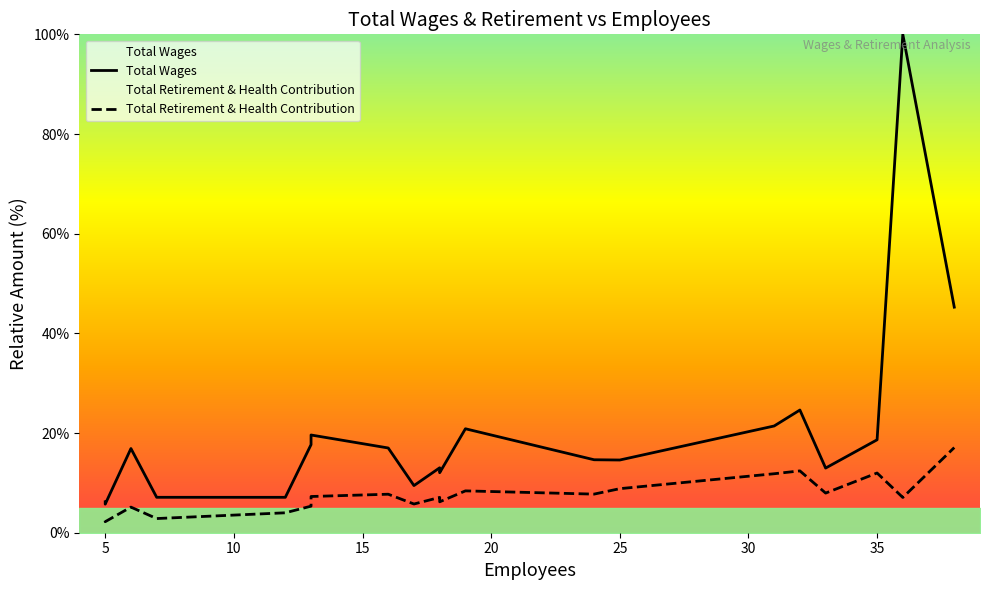

At how many categories does at least one series exceed 97?

1